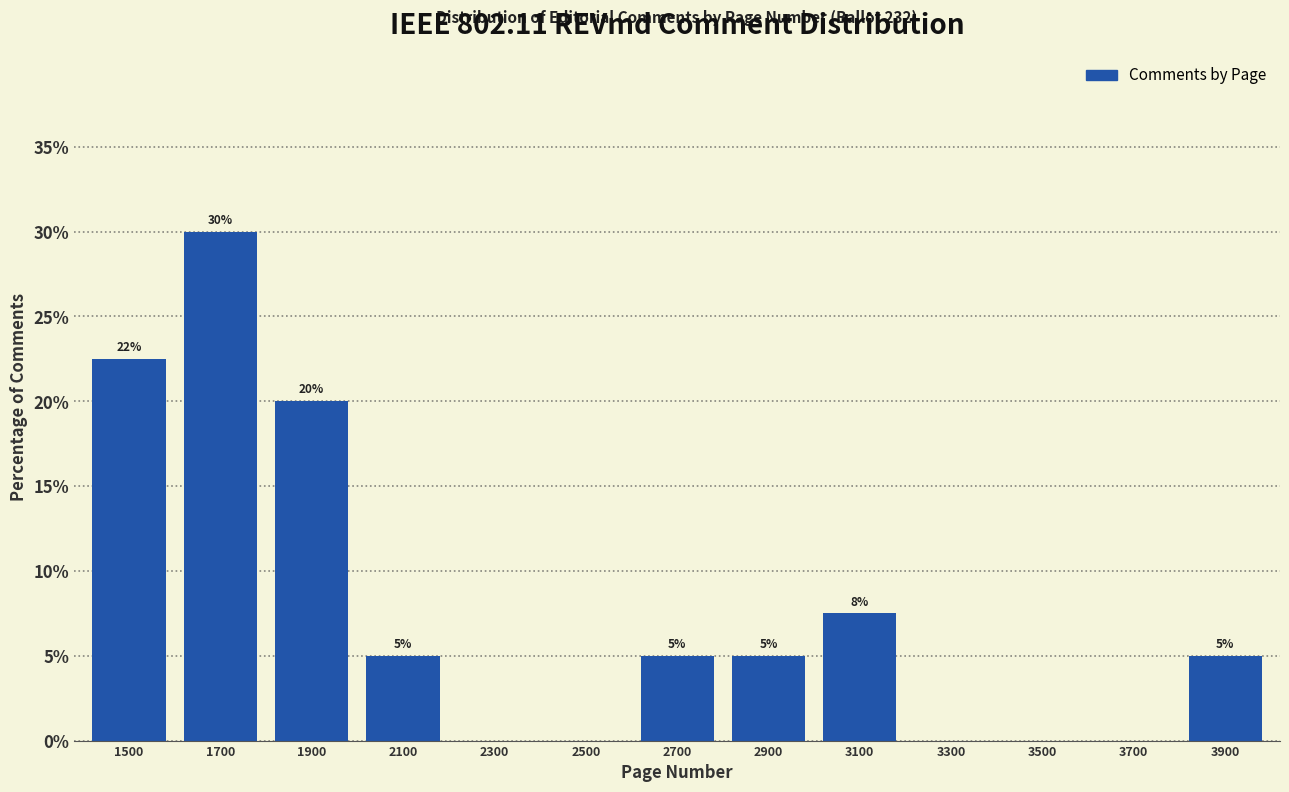

What is the sum of all values?

100.0